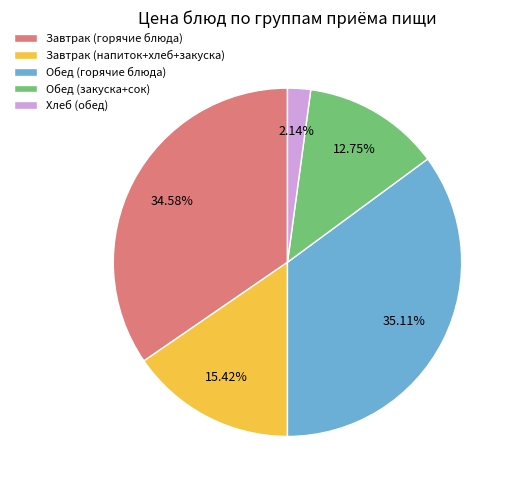

Is Обед (закуска+сок) the majority of the pie?

No